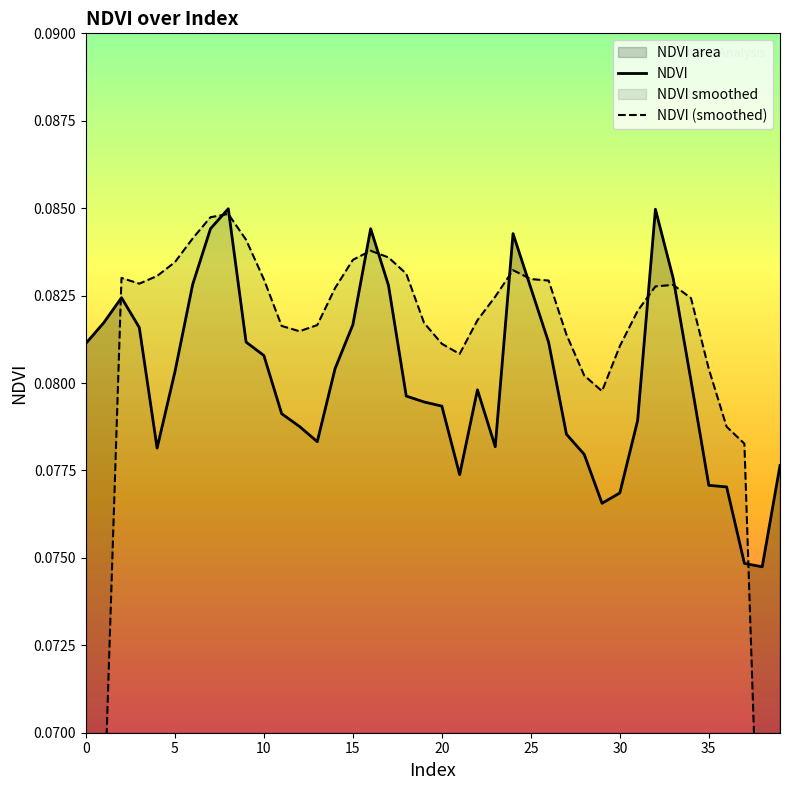

What is the highest value of the NDVI series?

0.1